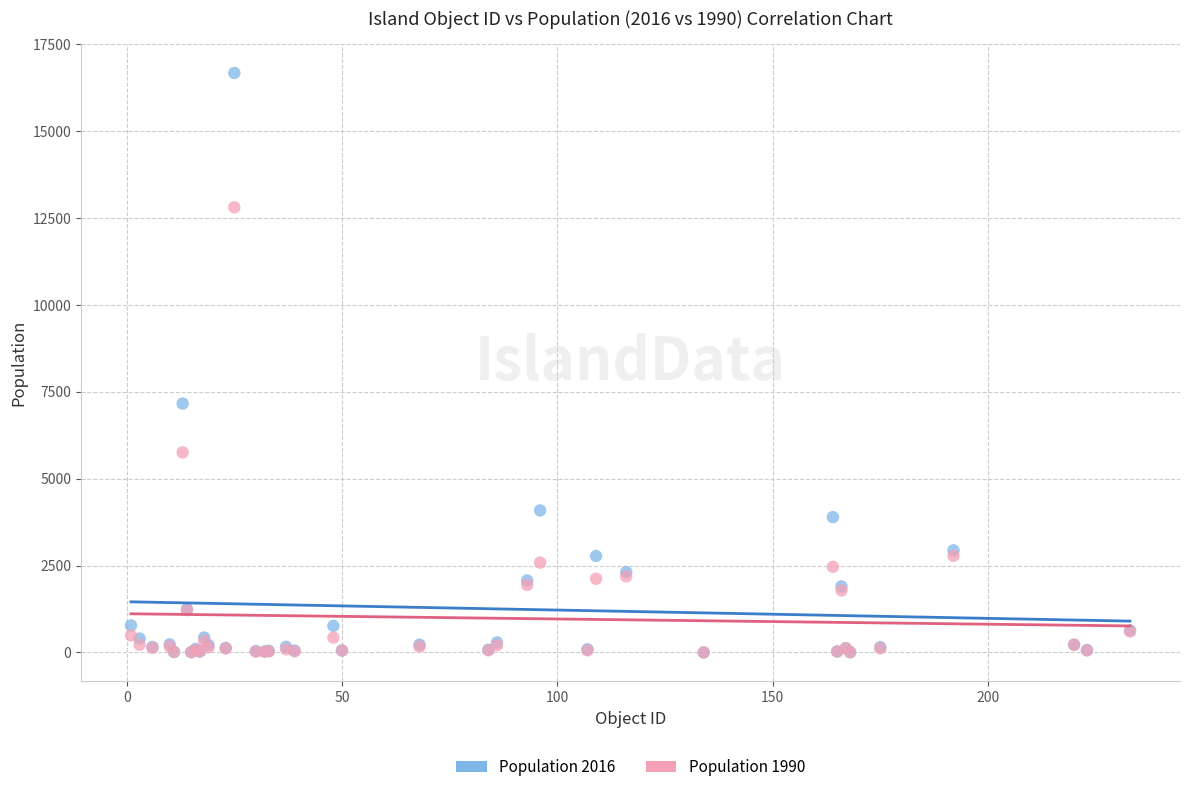

Which series has the widest spread of Y values?

Population 2016